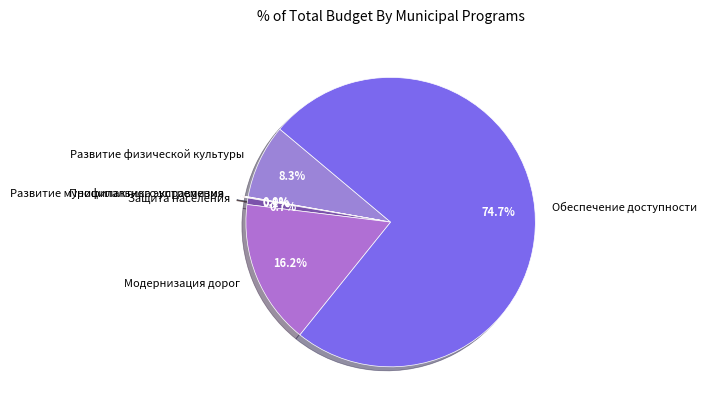

What percentage is the Защита населения slice, to the nearest percent?

1%